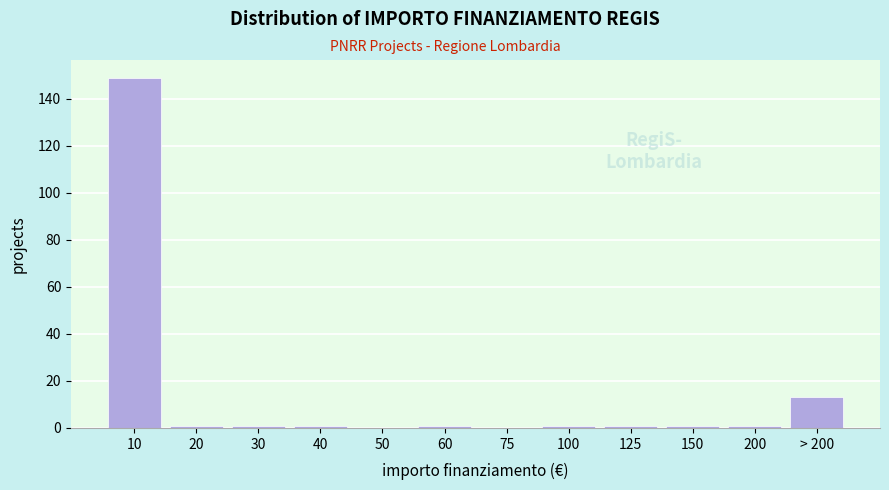

Reading left to right, list all the values displayed in this chart.

10=149	20=1	30=1	40=1	50=0	60=1	75=0	100=1	125=1	150=1	200=1	> 200=13